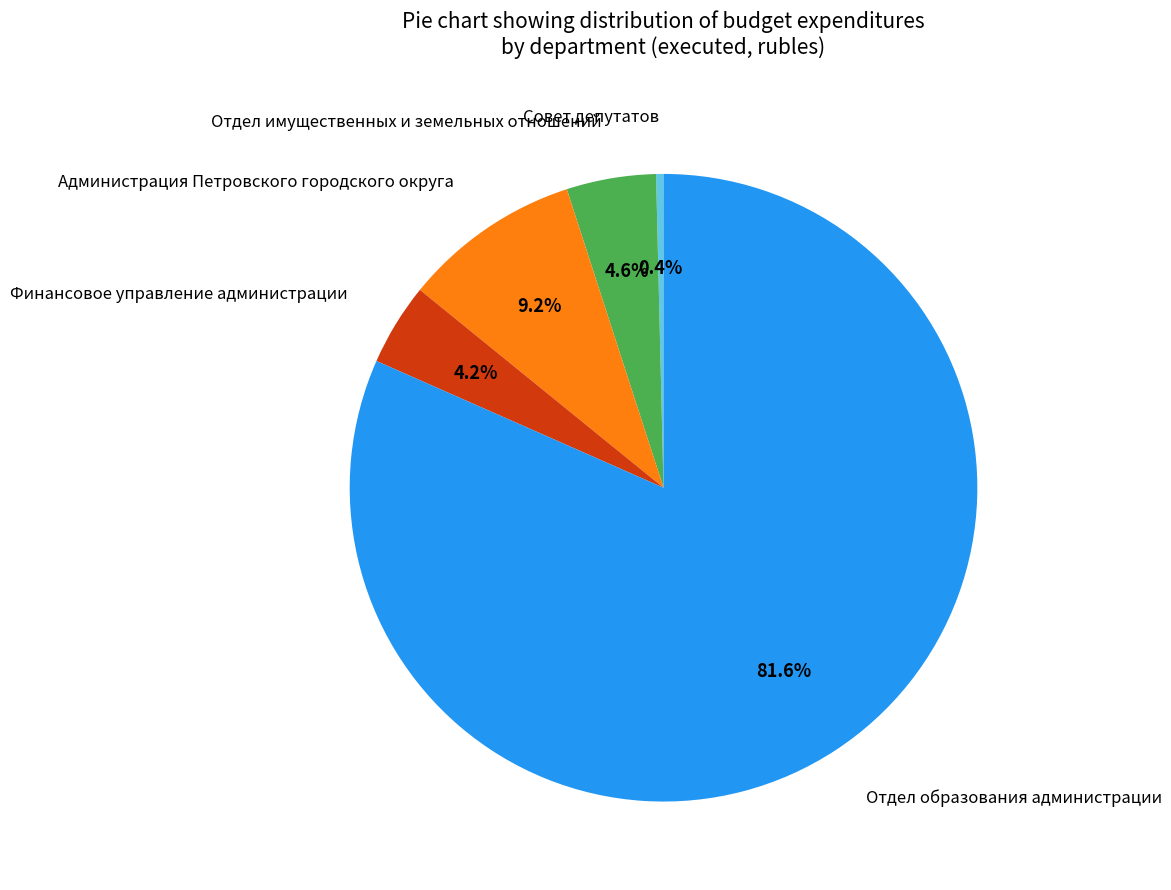

How much of the chart is everything except Администрация Петровского городского округа?

90.8%